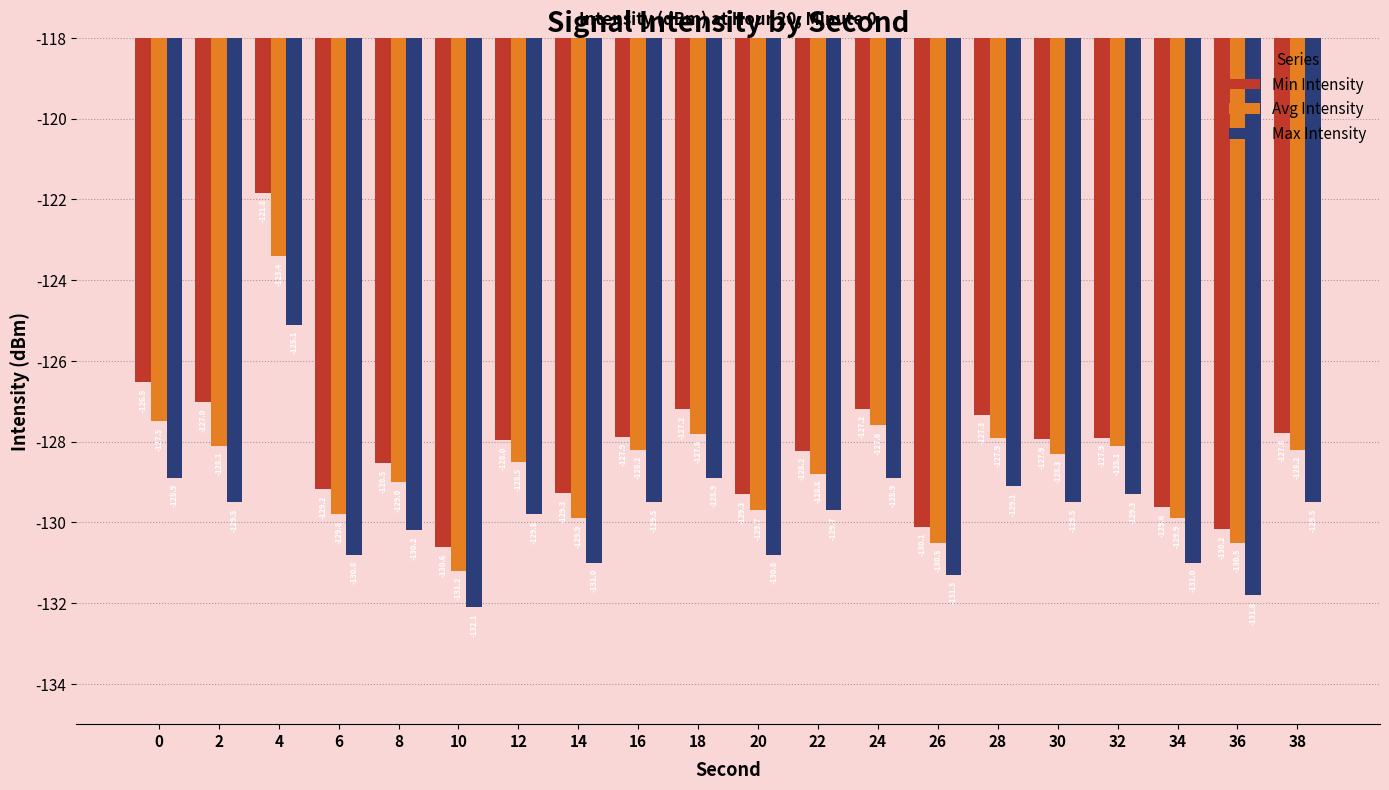

Is the value of Min Intensity at 12 greater than the value of Max Intensity at 24?

Yes